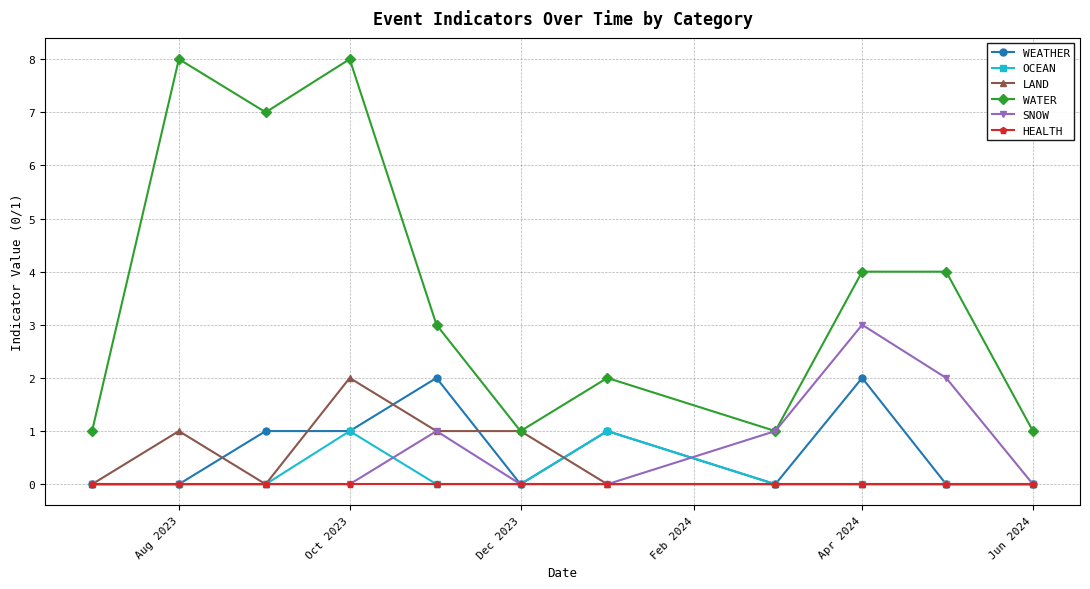

Which series has the largest range (max minus min)?

WATER